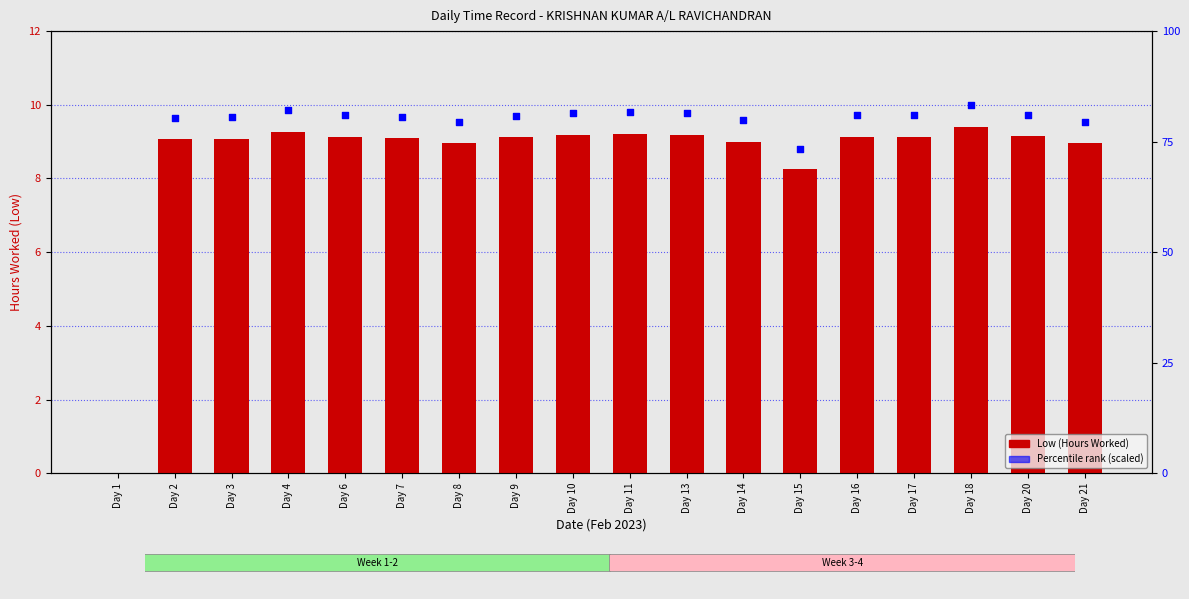

Which series has the widest spread of Y values?

Low (Hours Worked)